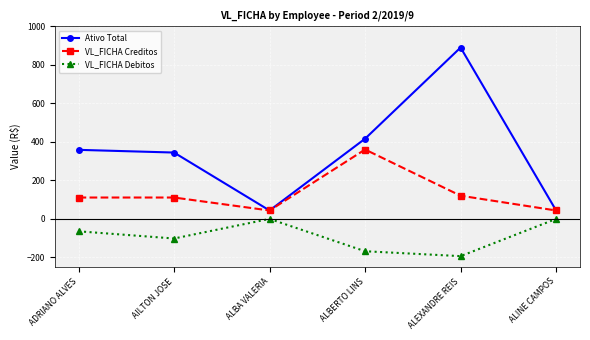

Is the value of Ativo Total at ALBA VALERIA greater than the value of VL_FICHA Debitos at ALBA VALERIA?

Yes